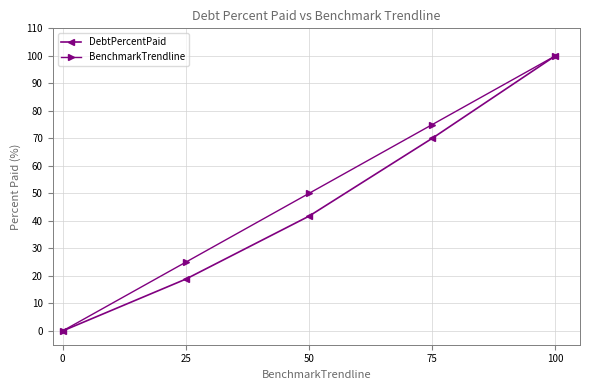

What is the value of the BenchmarkTrendline point at the 3rd from the left?

50.0